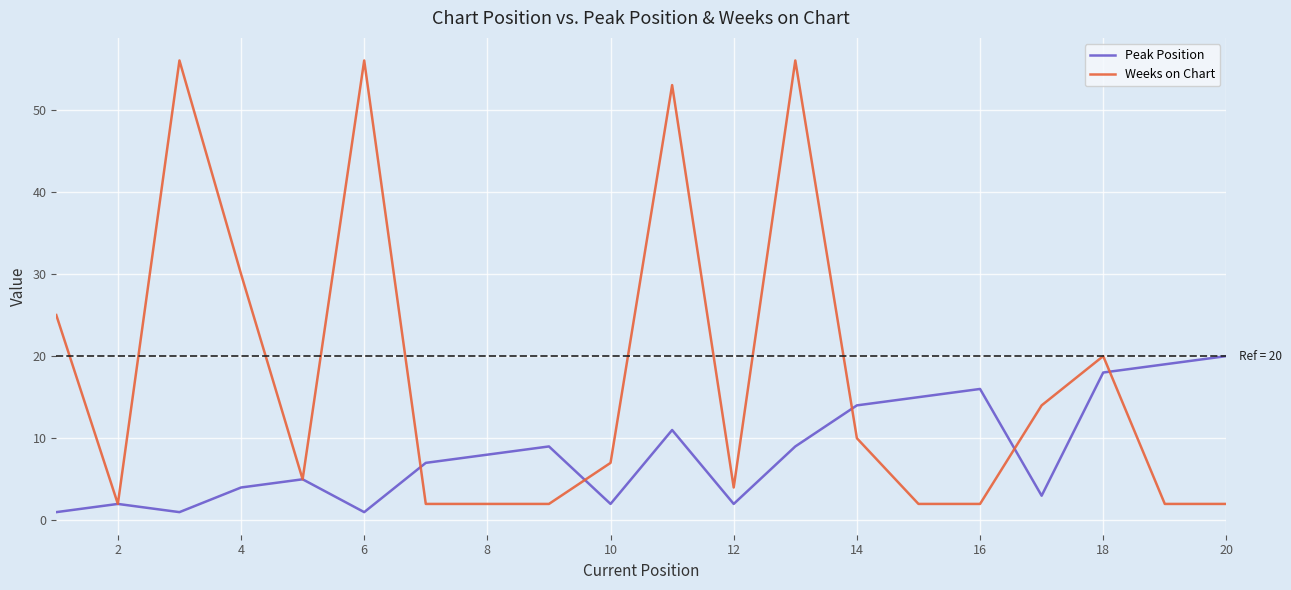

Reading right to left, what are all the values shown in this chart?

Peak Position: 20	19	18	3	16	15	14	9	2	11	2	9	8	7	1	5	4	1	2	1
Weeks on Chart: 2	2	20	14	2	2	10	56	4	53	7	2	2	2	56	5	30	56	2	25